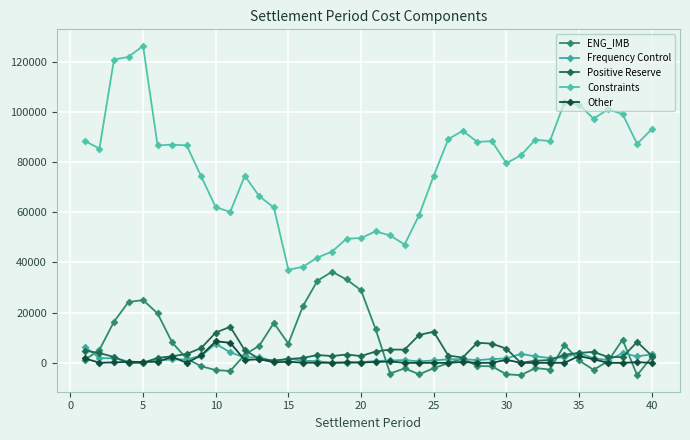

What is the difference between the maximum and minimum values in the ENG_IMB series?

41258.5